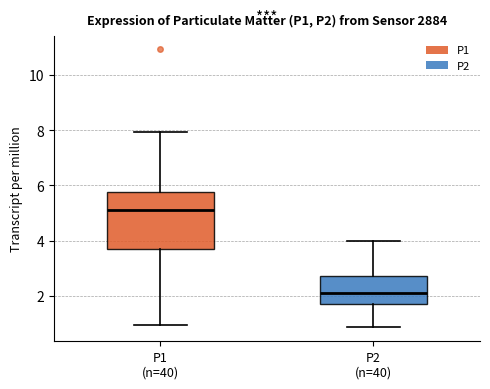

Reading left to right, transcribe this box plot: for each box, give where its median line is, the range the box spans, and where its two whiskers end, as read against the y-axis. The values are not printed on the chart, so give them approximately, as read against the axis.

P1 (n=40): median 5.2, box 3.6 to 5.8, whiskers 1.0 to 8.0
P2 (n=40): median 2.0, box 1.8 to 2.8, whiskers 0.8 to 4.0